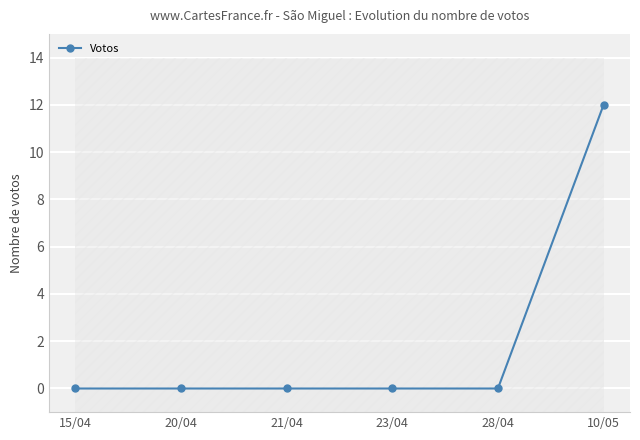

True or false: the data shows 0 at 15/04.

True